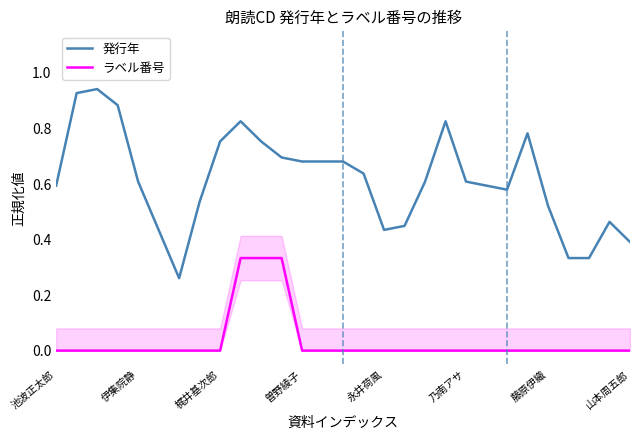

True or false: ラベル番号 and 発行年 cross at least once.

False